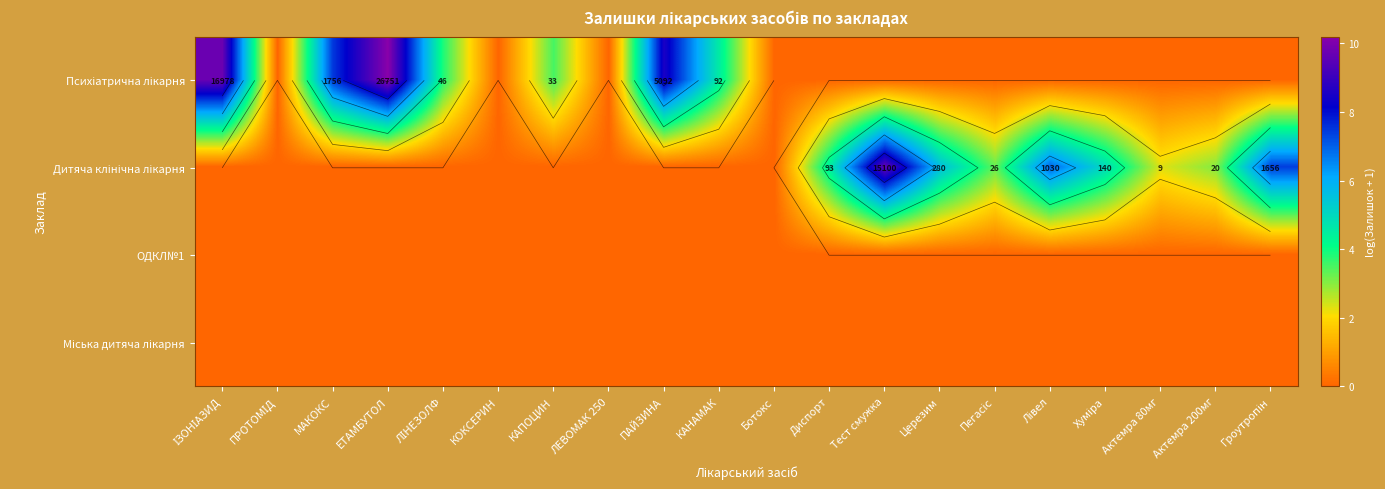

What is the difference between the Дитяча клінічна лікарня values at ІЗОНІАЗИД and Пегасіс?

3.3